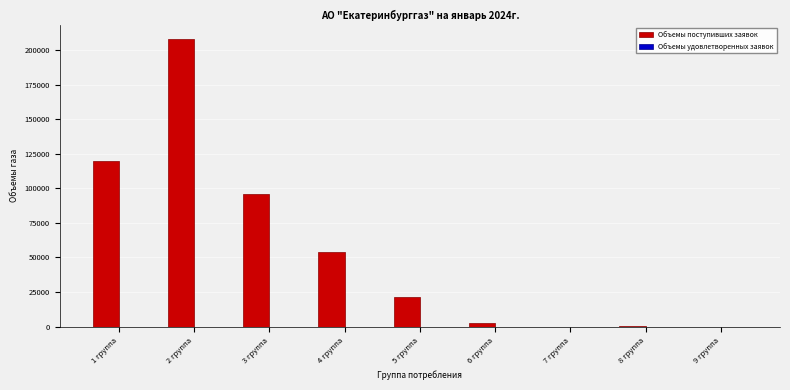

What is the sum of all values?

502307.3